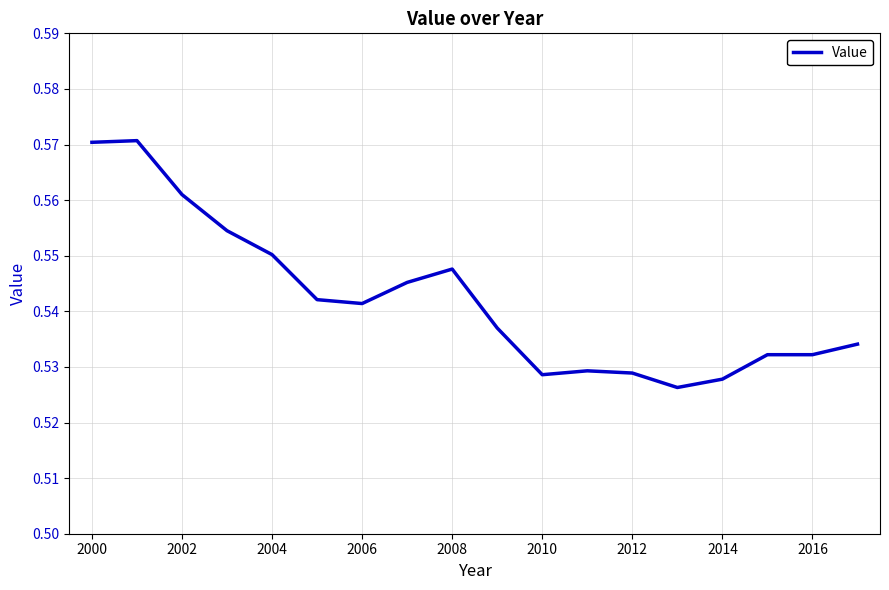

What is the average value?

0.5